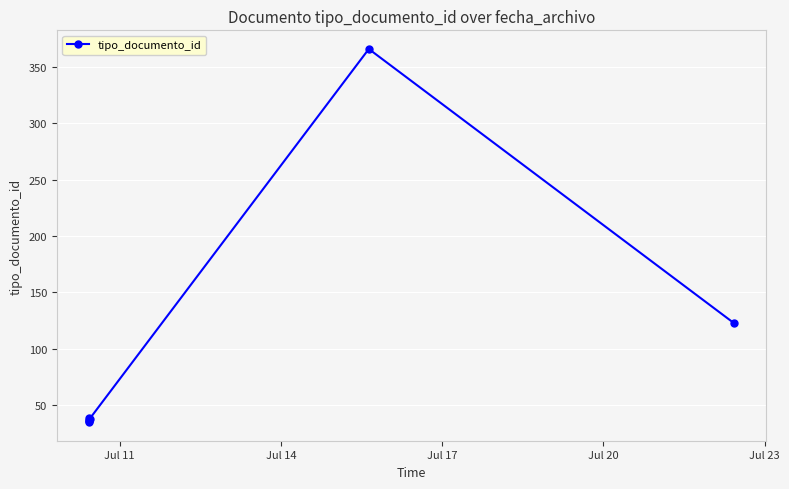

What is the value of the 2nd point from the left?

36